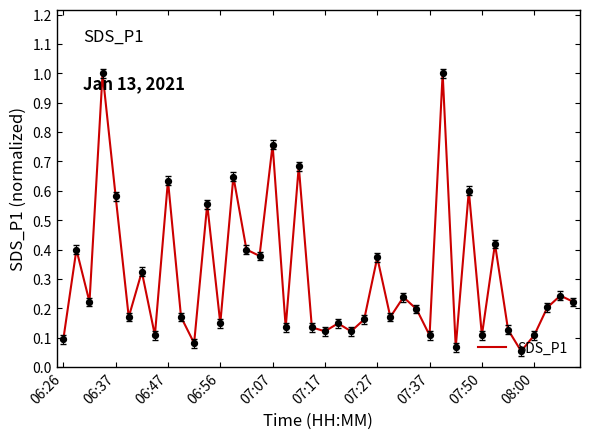

What is the difference between the maximum and minimum values?

0.9